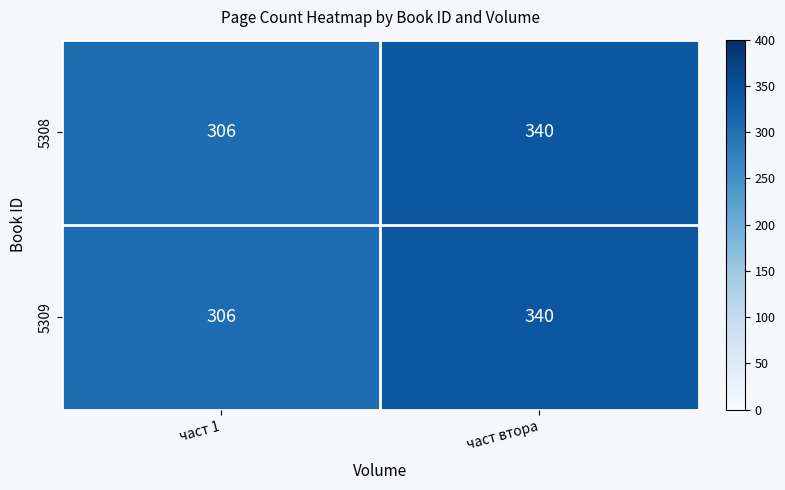

Where is 5309 nearest to the value 323?

част 1